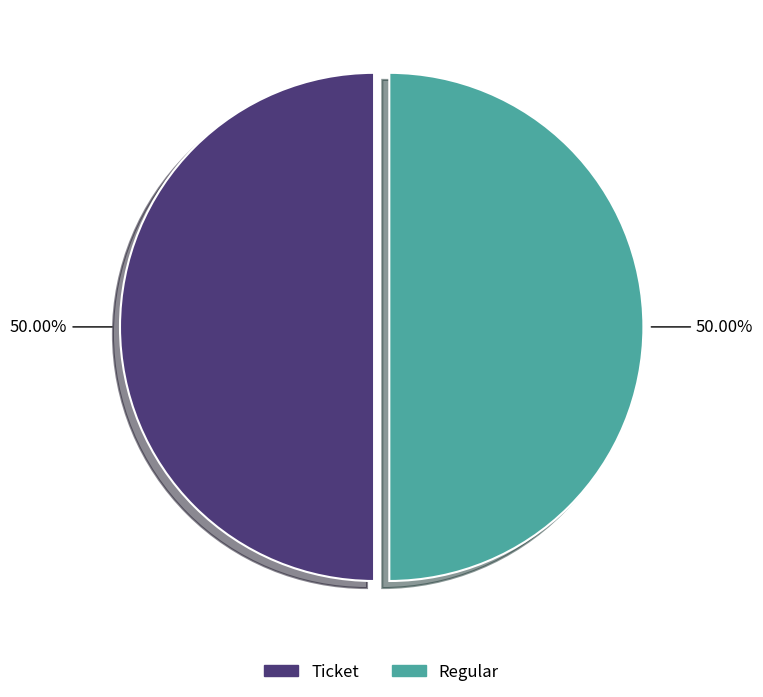

Count the number of slices in the pie.

2